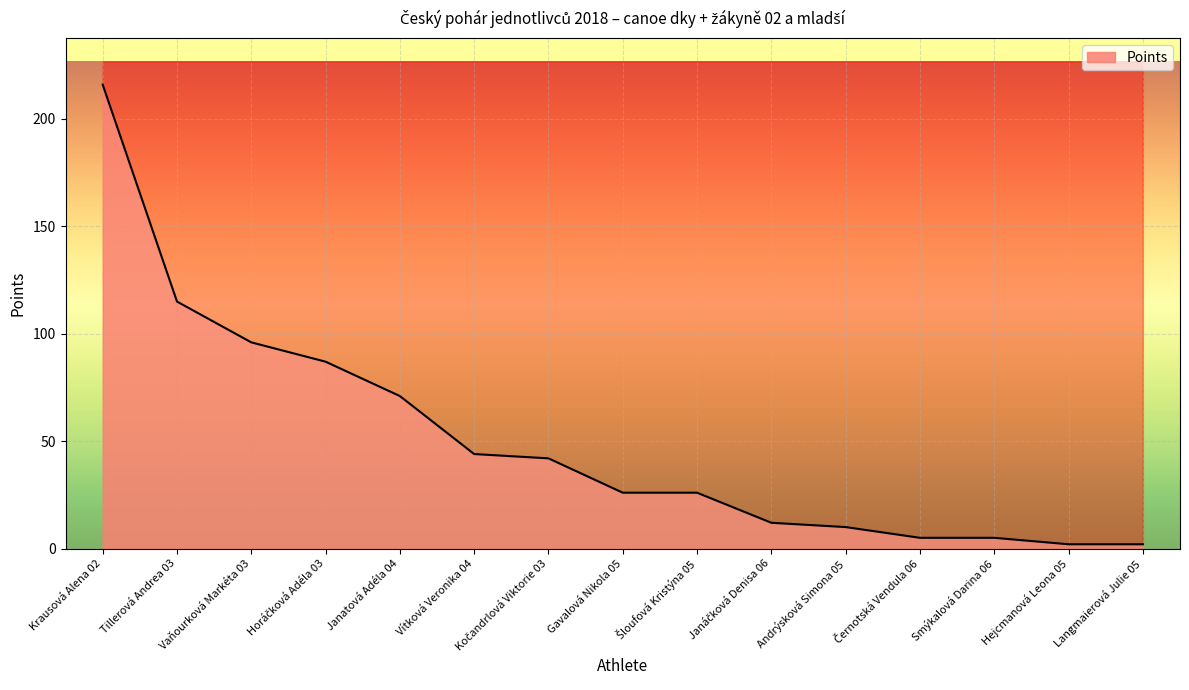

List the labels in order of value, largest first.

Krausová Alena 02, Tillerová Andrea 03, Vaňourková Markéta 03, Horáčková Adéla 03, Janatová Adéla 04, Vítková Veronika 04, Kočandrlová Viktorie 03, Gavalová Nikola 05, Šloufová Kristýna 05, Janáčková Denisa 06, Andrýsková Simona 05, Černotská Vendula 06, Smýkalová Darina 06, Hejcmanová Leona 05, Langmaierová Julie 05